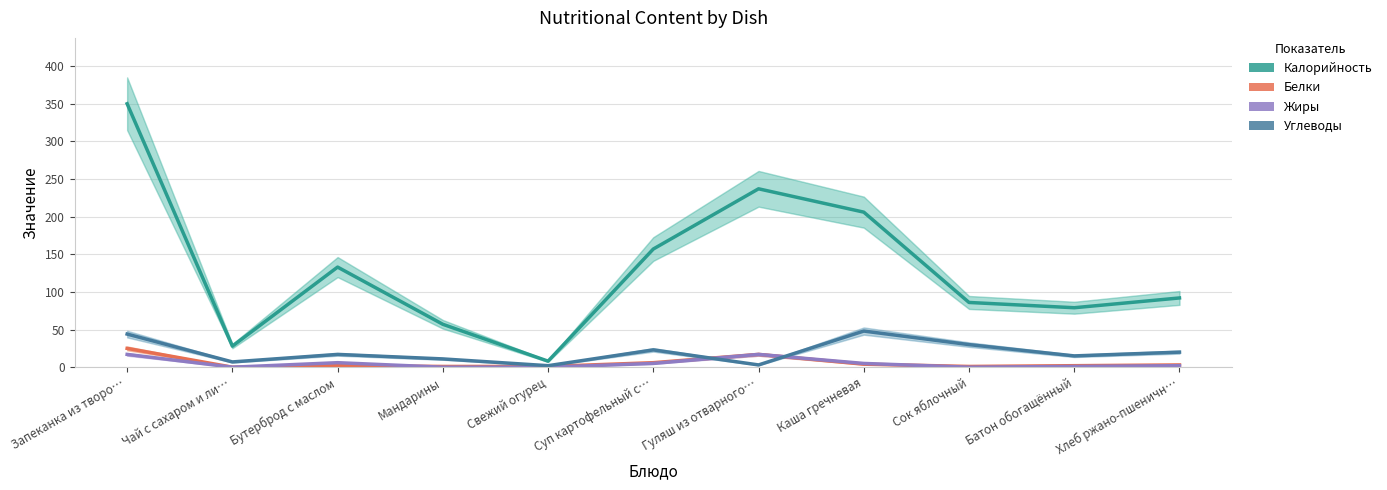

What is the difference between the Жиры values at Каша гречневая and Чай с сахаром и ли…?

5